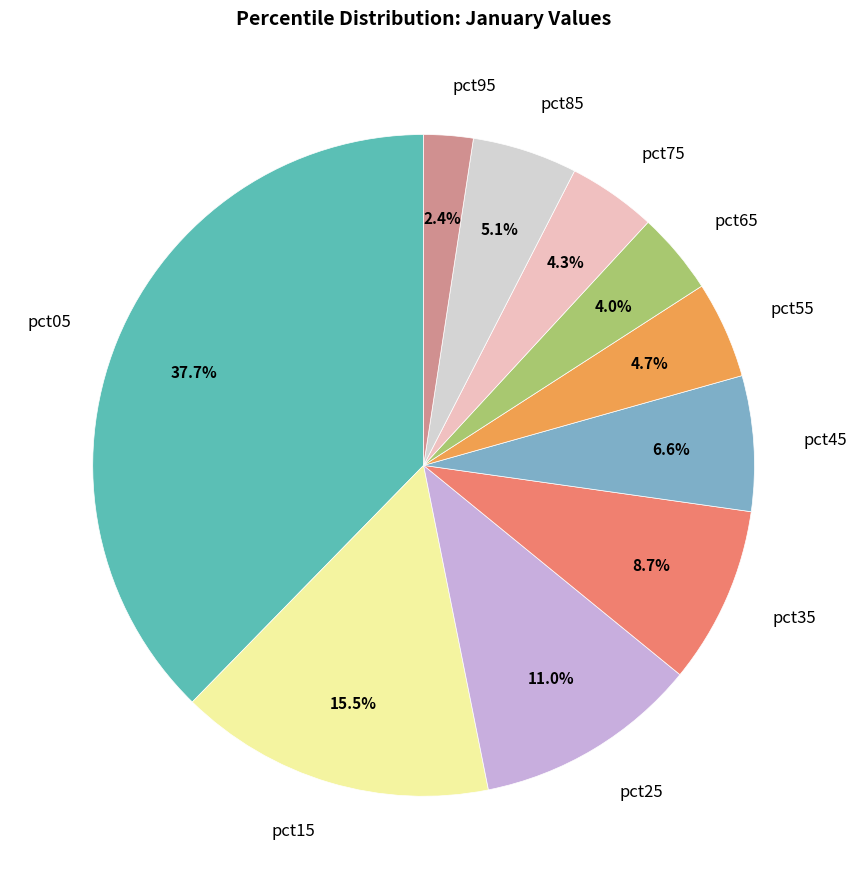

To the nearest percent, what percentage of the pie is pct25?

11%